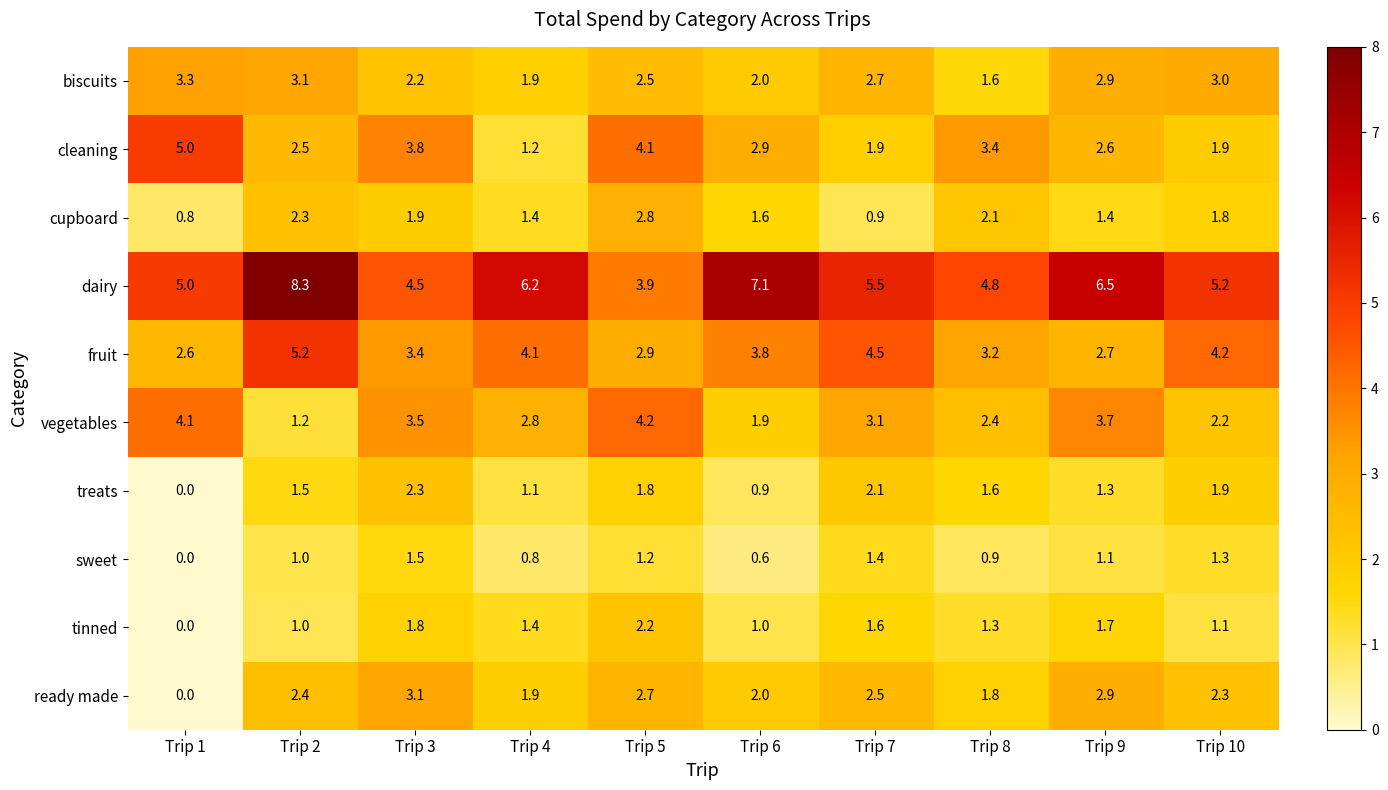

What is the total value across all series at Trip 7?

26.2